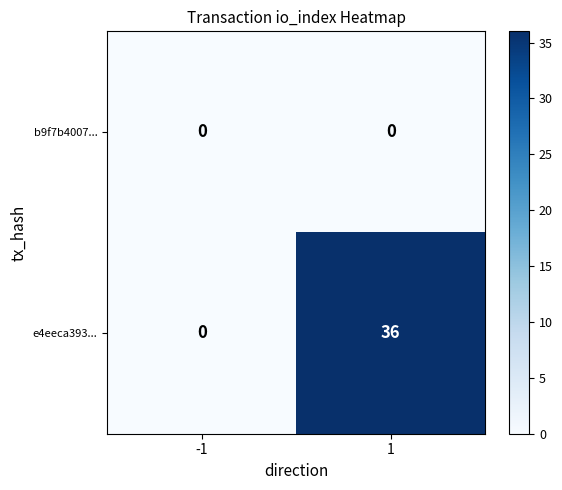

List the series in order of their overall mean, lowest first.

b9f7b4007..., e4eeca393...